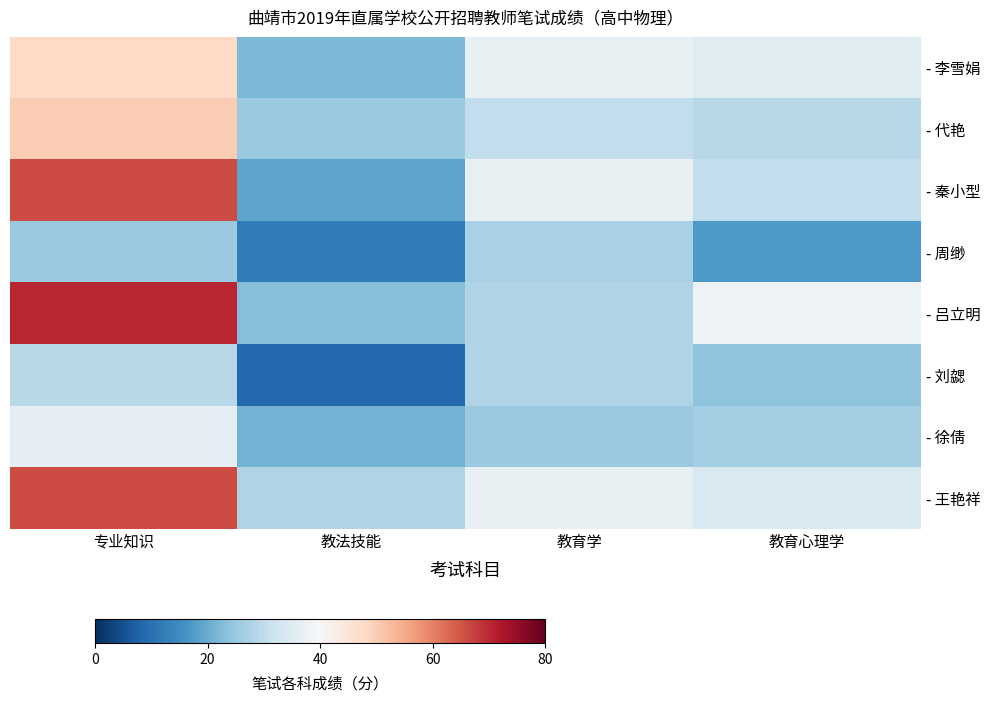

Reading right to left, transcribe all the data shown in this chart.

- 李雪娟: 教育心理学=35	教育学=37	教法技能=22	专业知识=48
- 代艳: 教育心理学=29	教育学=30	教法技能=25	专业知识=50
- 秦小型: 教育心理学=30	教育学=37	教法技能=19	专业知识=66
- 周缈: 教育心理学=17	教育学=27	教法技能=12	专业知识=25
- 吕立明: 教育心理学=38	教育学=28	教法技能=23	专业知识=70
- 刘勰: 教育心理学=24	教育学=28	教法技能=9	专业知识=29
- 徐倩: 教育心理学=26	教育学=25	教法技能=21	专业知识=36
- 王艳祥: 教育心理学=34	教育学=37	教法技能=28	专业知识=66